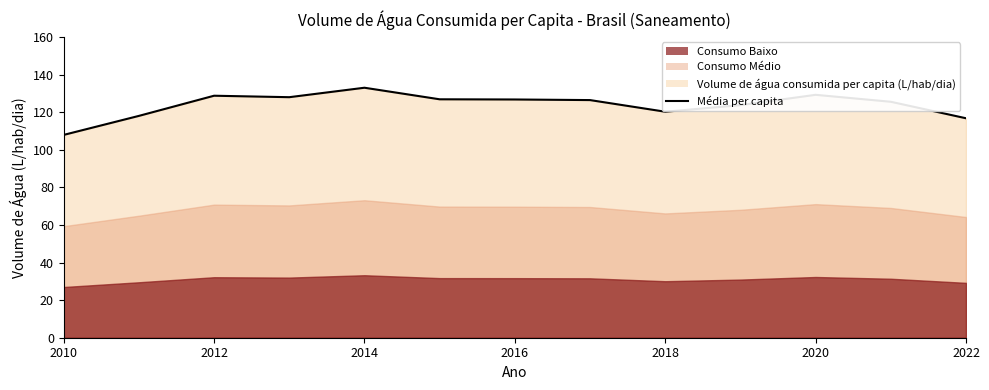

The chart shows a value of 170.1 at 2014. True or false?

False